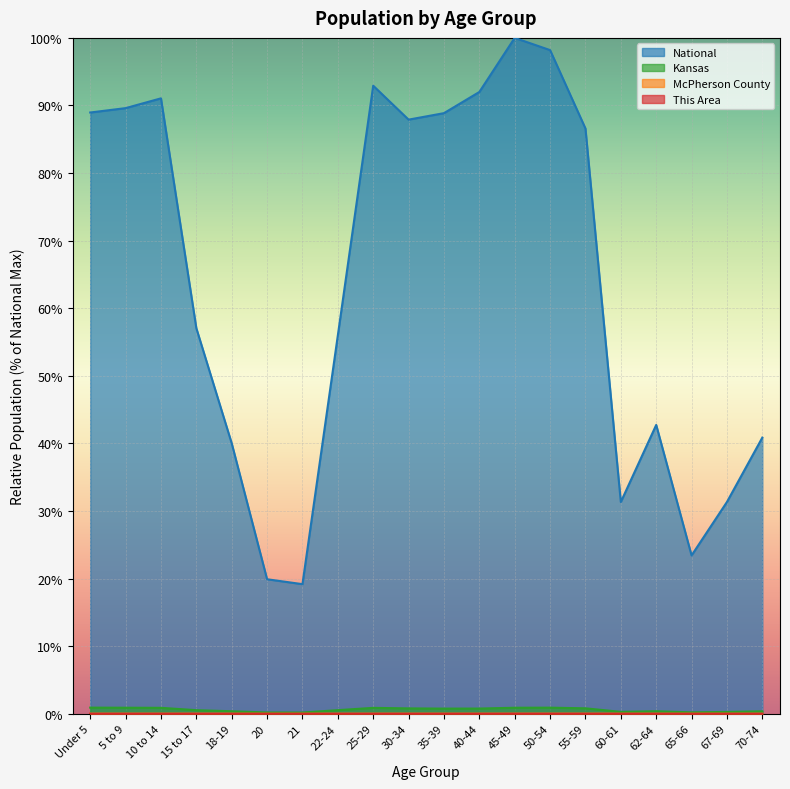

What is the total value across all series at 30-34?

88.7